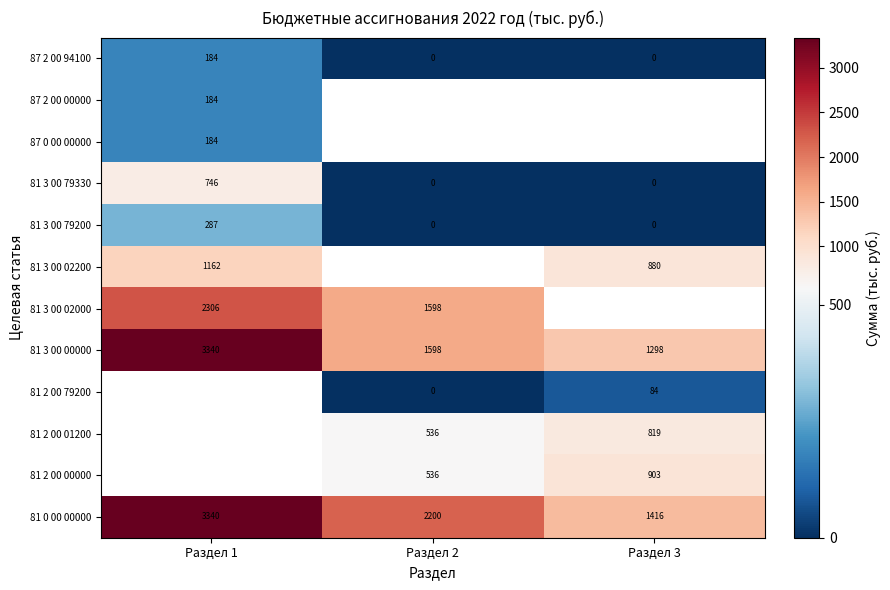

Is the value of 81 3 00 02200 at Раздел 3 greater than the value of 81 3 00 02000 at Раздел 2?

No